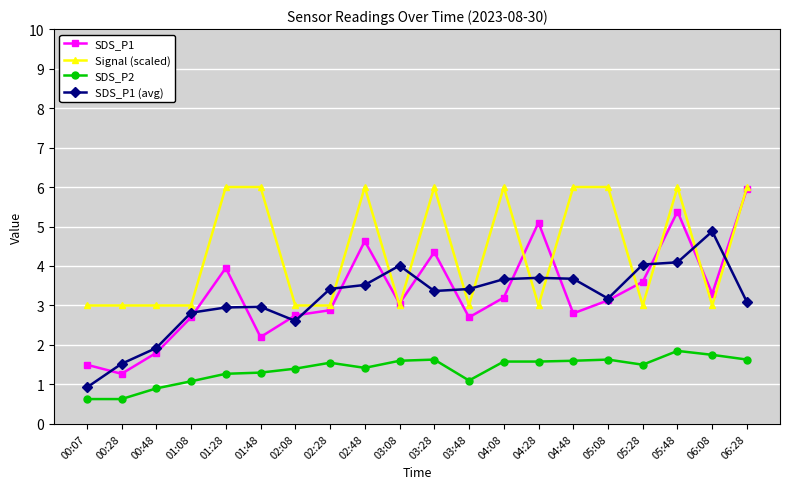

What is the highest value of the SDS_P2 series?

1.9